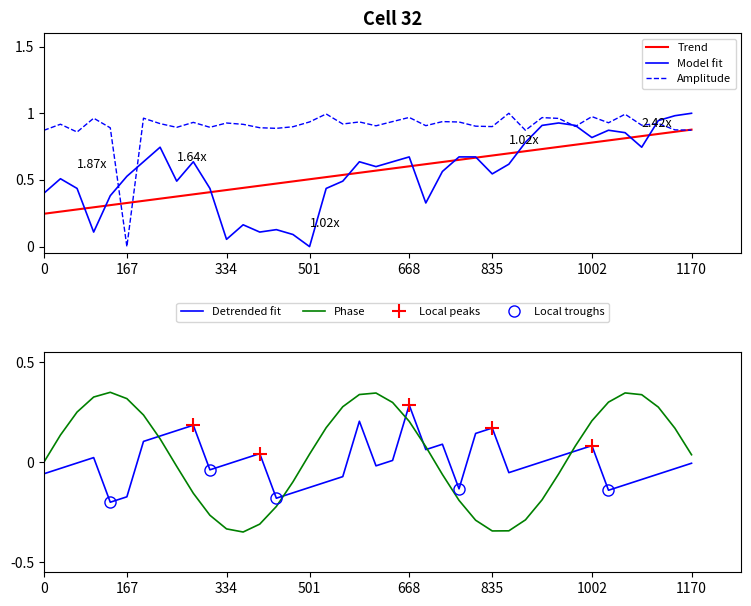

Is it true that Detrended fit equals -0.0 at 334?

True